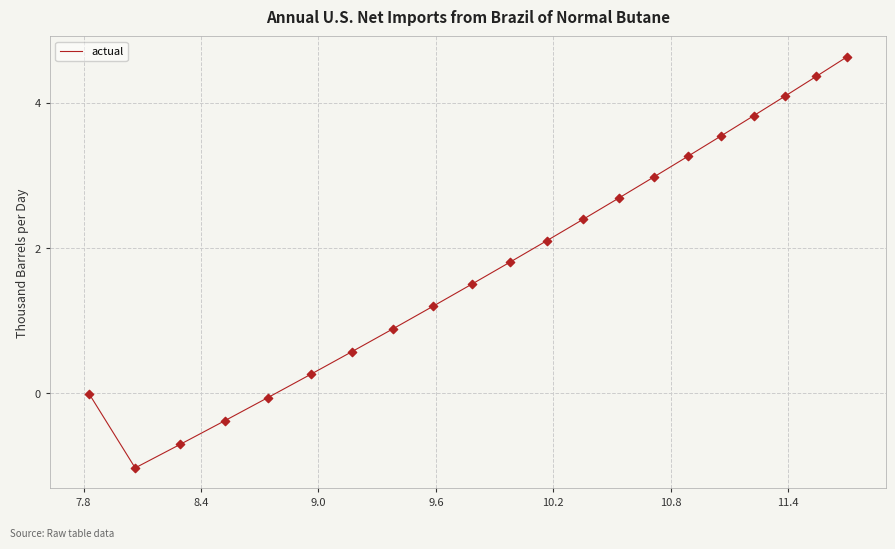

What is the greatest value displayed?

4.6